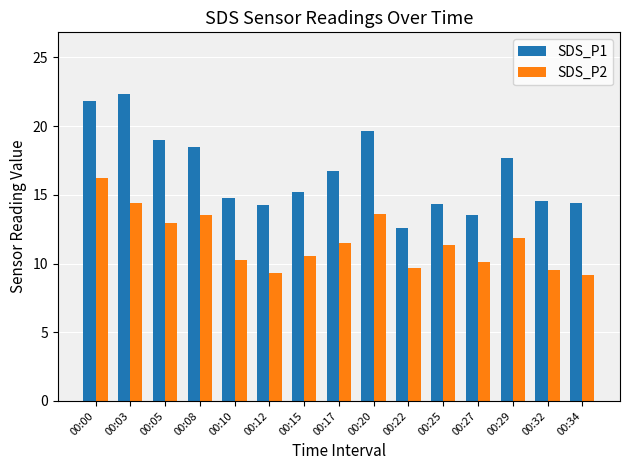

What is the greatest value displayed?

22.4